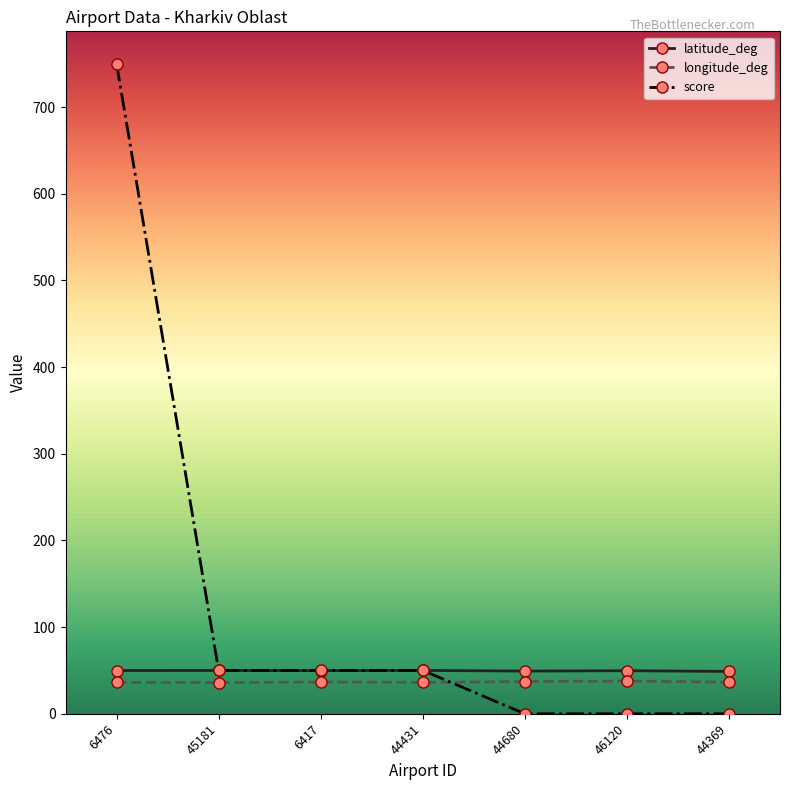

Which series has the largest total across all categories?

score